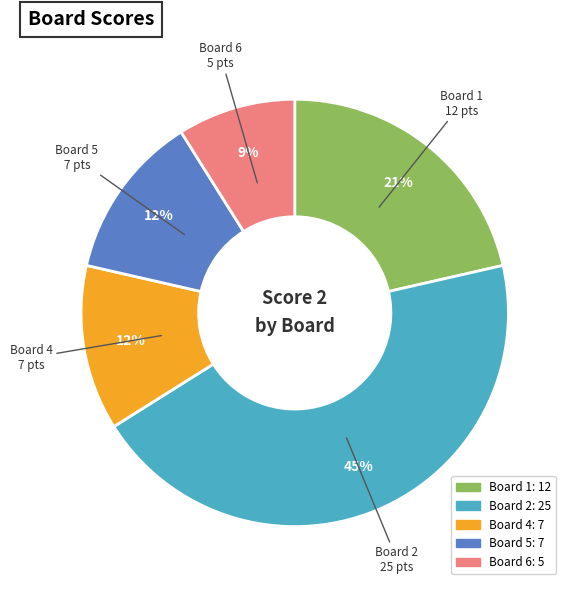

Is the sum of Board 2 and Board 5 greater than half?

Yes